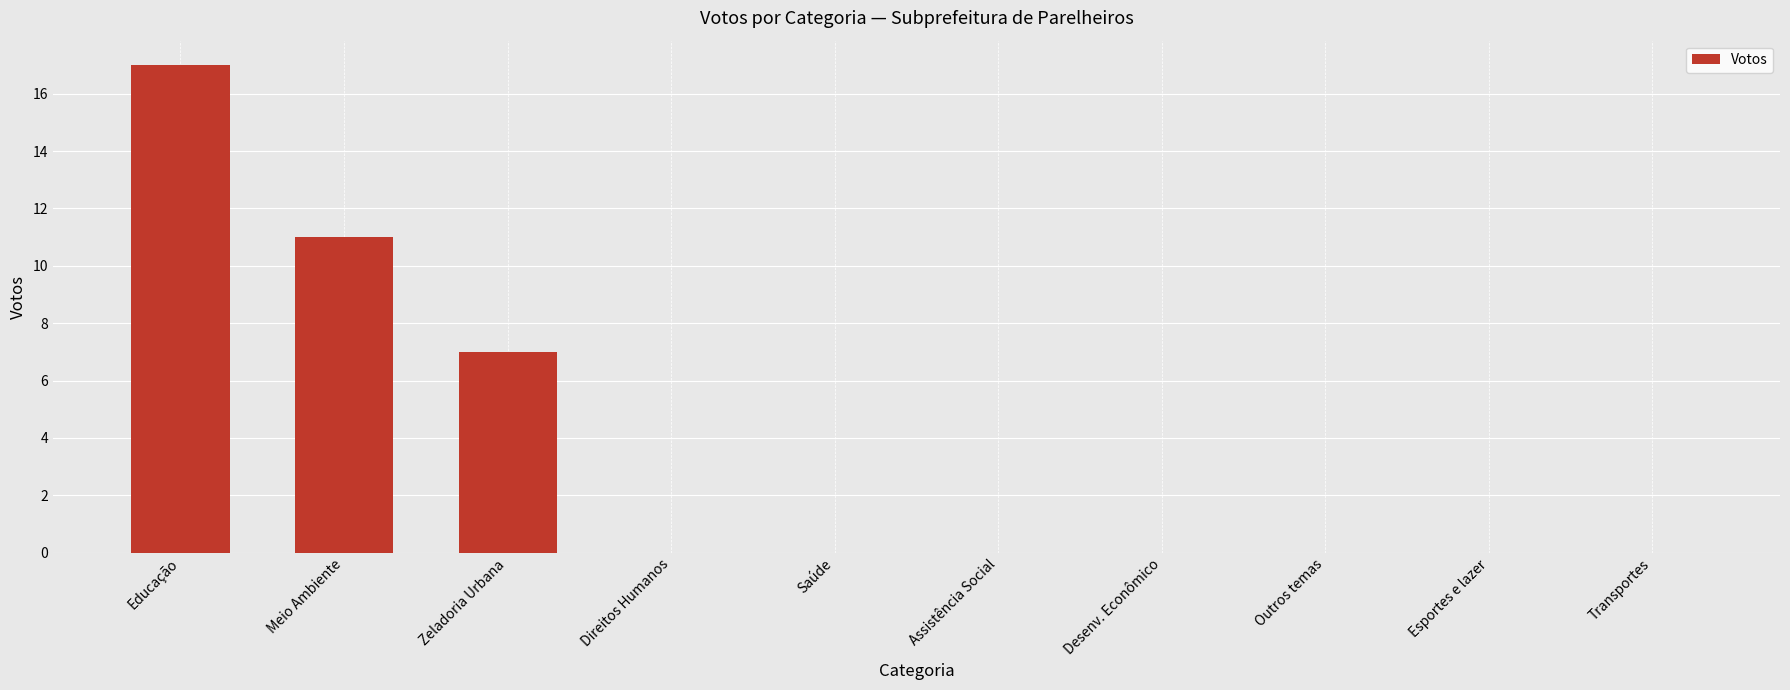

What is the approximate value at Meio Ambiente?

11